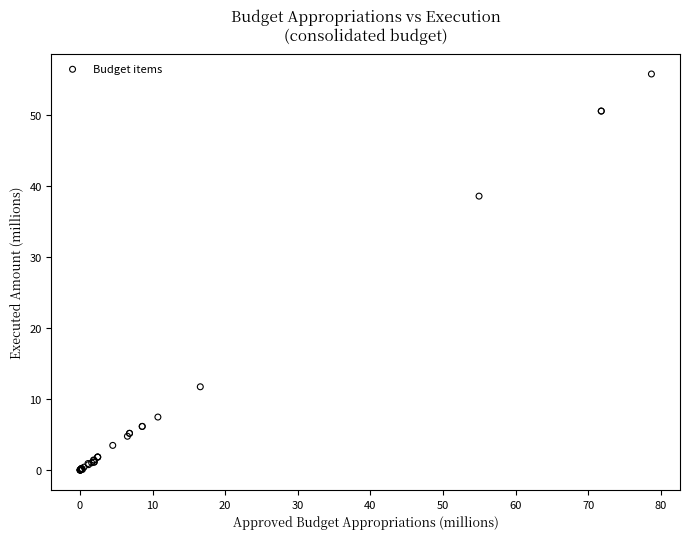

What Y value in the scatter plot is closest to 27?

38.6